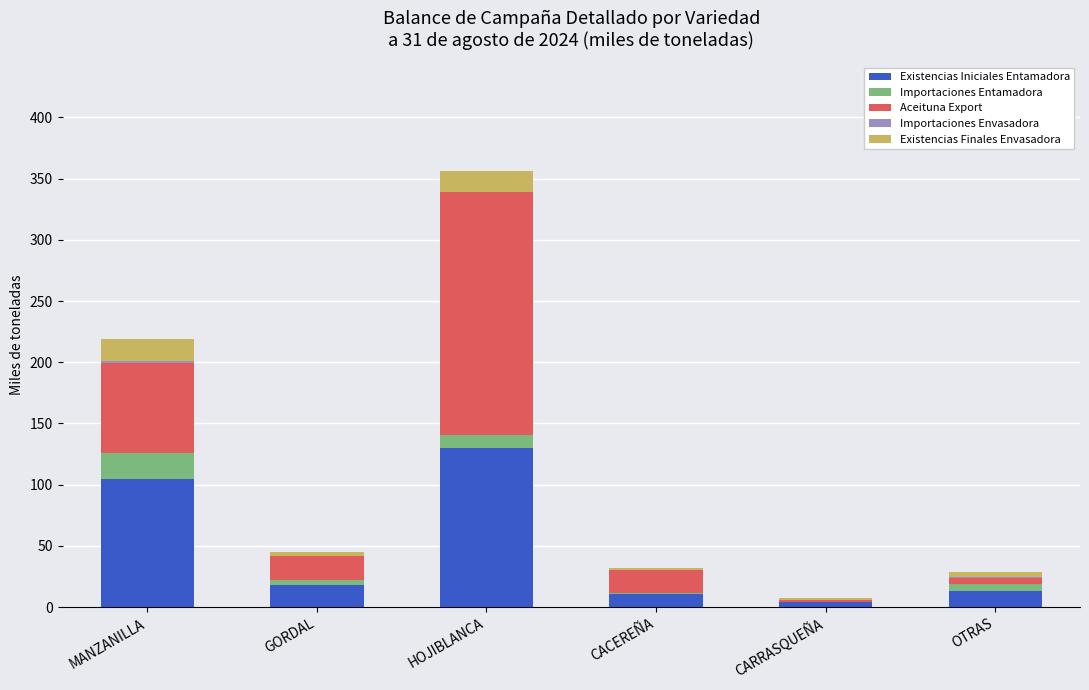

What is the maximum value for Existencias Iniciales Entamadora?

129.6